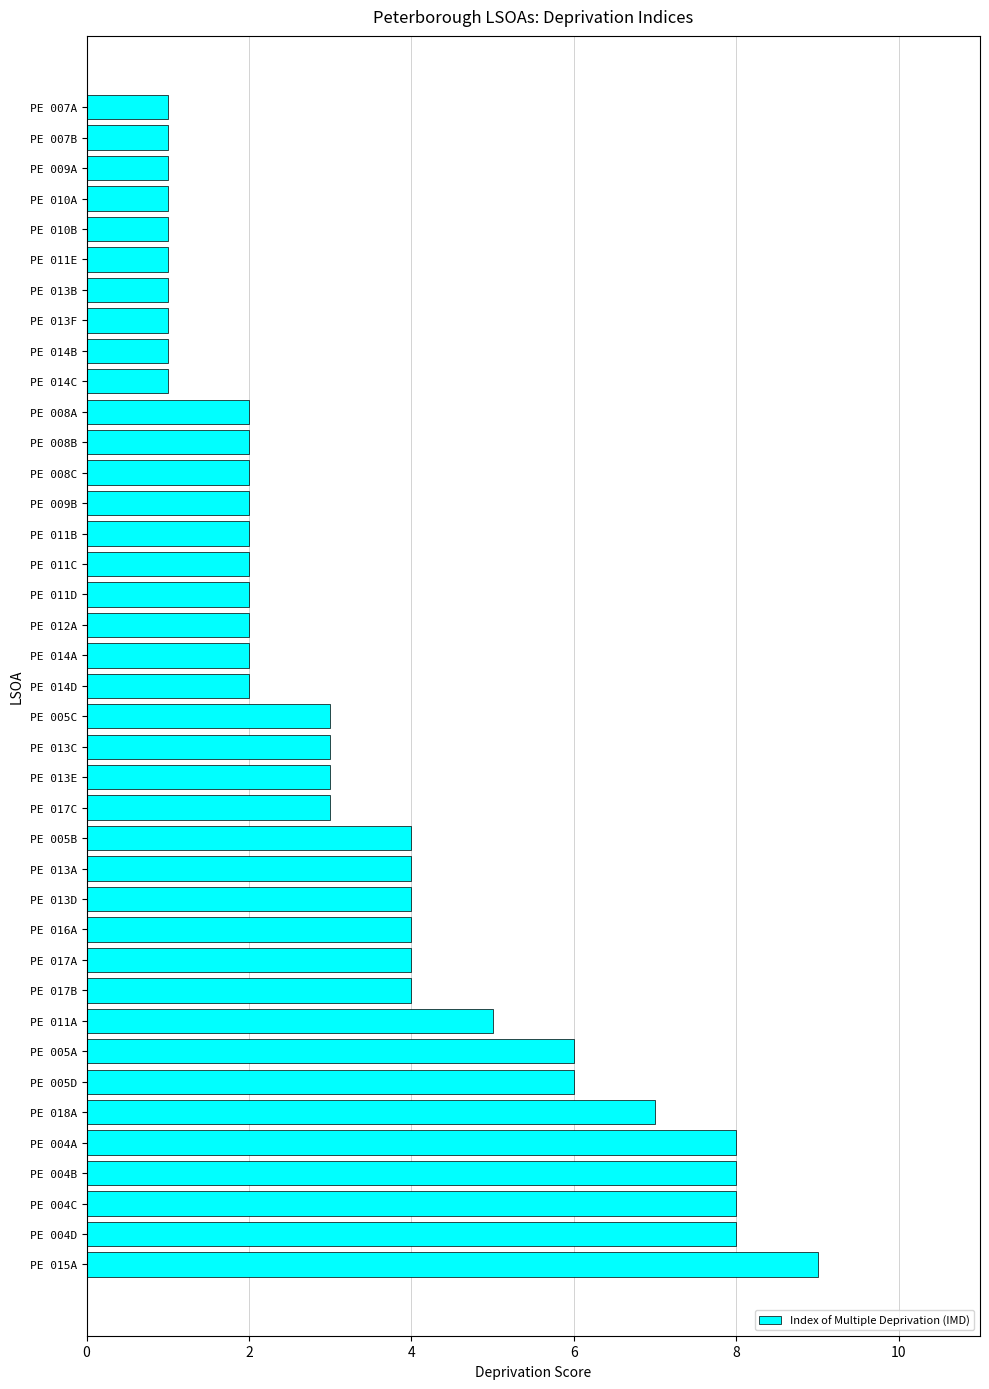

The value at PE 008C is 2. True or false?

True